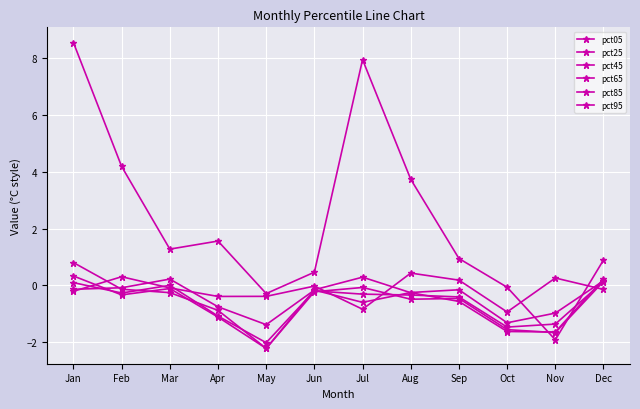

Which category has the highest value in the pct95 series?

Aug